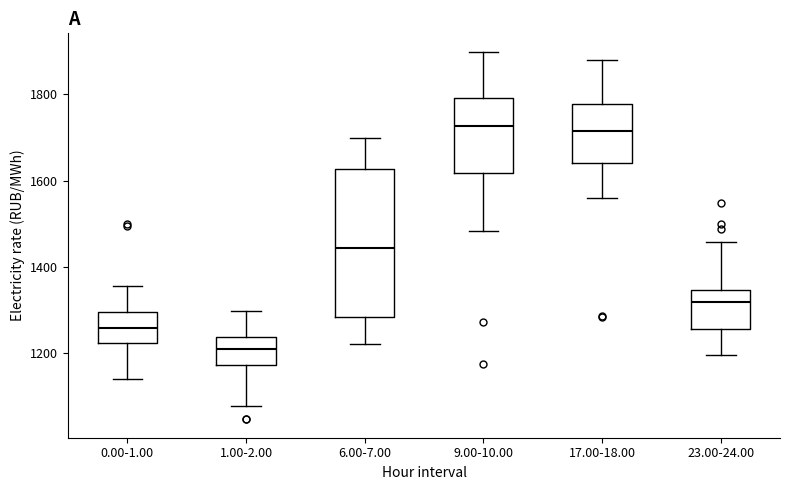

Which box's median line is the lowest?

1.00-2.00